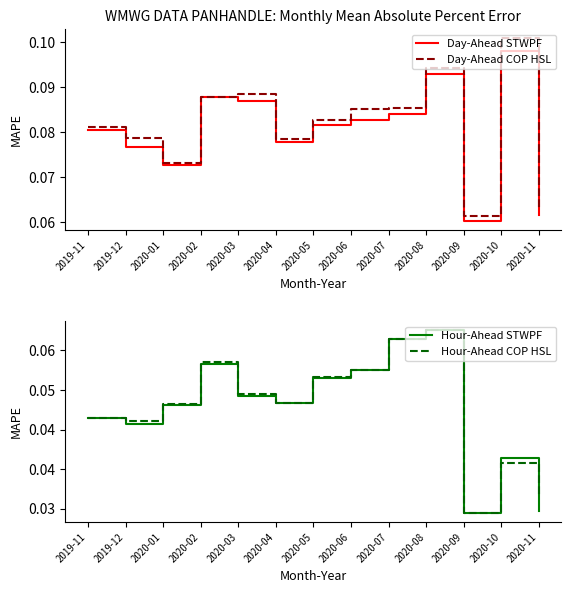

What is the greatest value displayed?

0.1